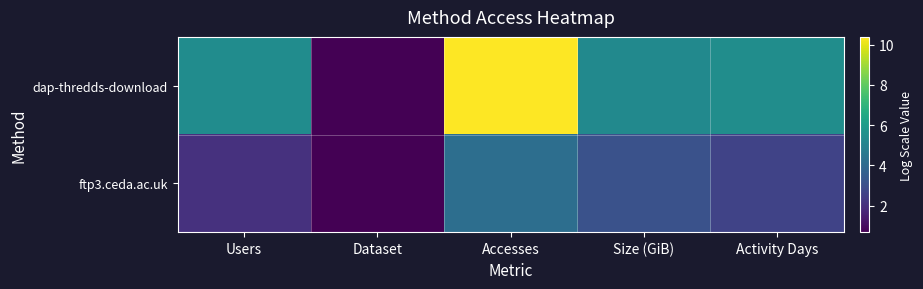

List the series in order of their peak value, lowest first.

ftp3.ceda.ac.uk, dap-thredds-download